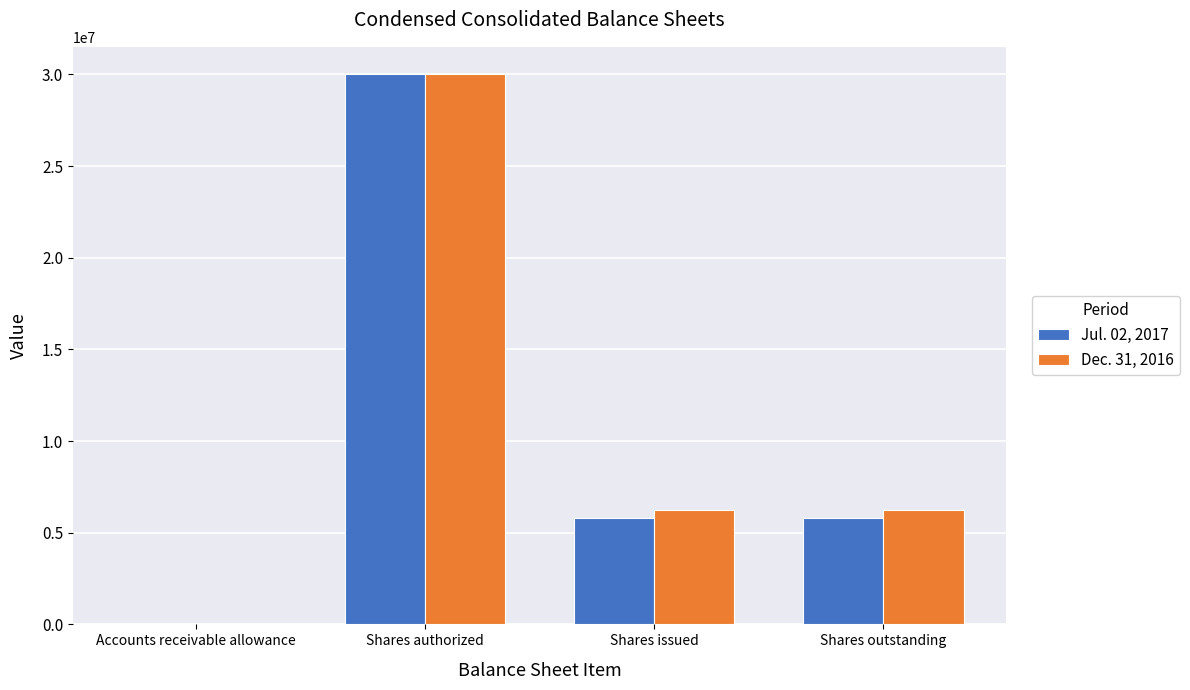

What is the total value across all series at Shares issued?

12083530